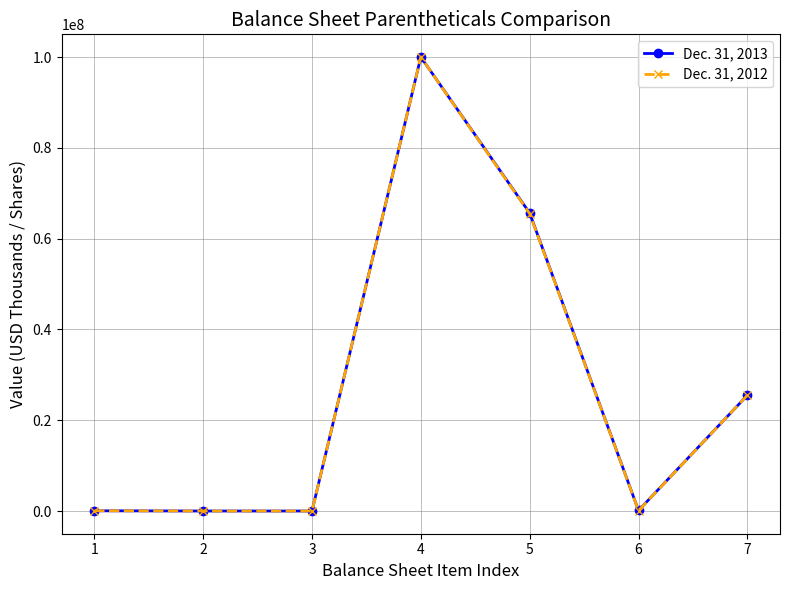

Is the value of Dec. 31, 2012 at 5 greater than the value of Dec. 31, 2013 at 1?

Yes